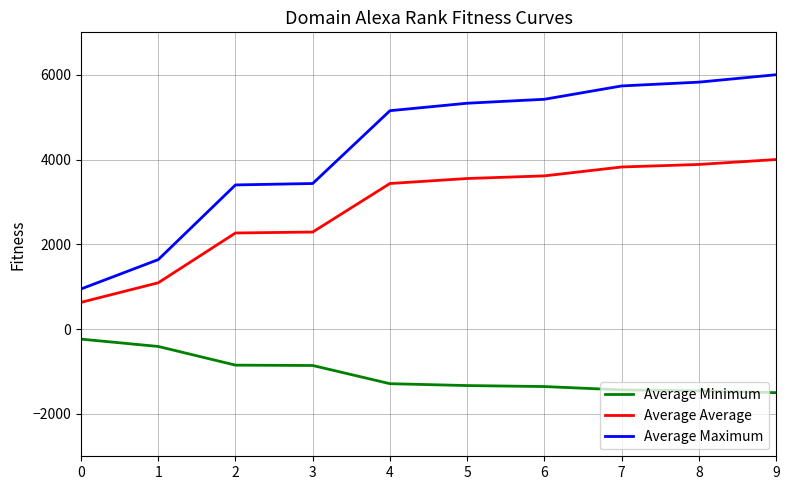

Which series has the largest range (max minus min)?

Average Maximum